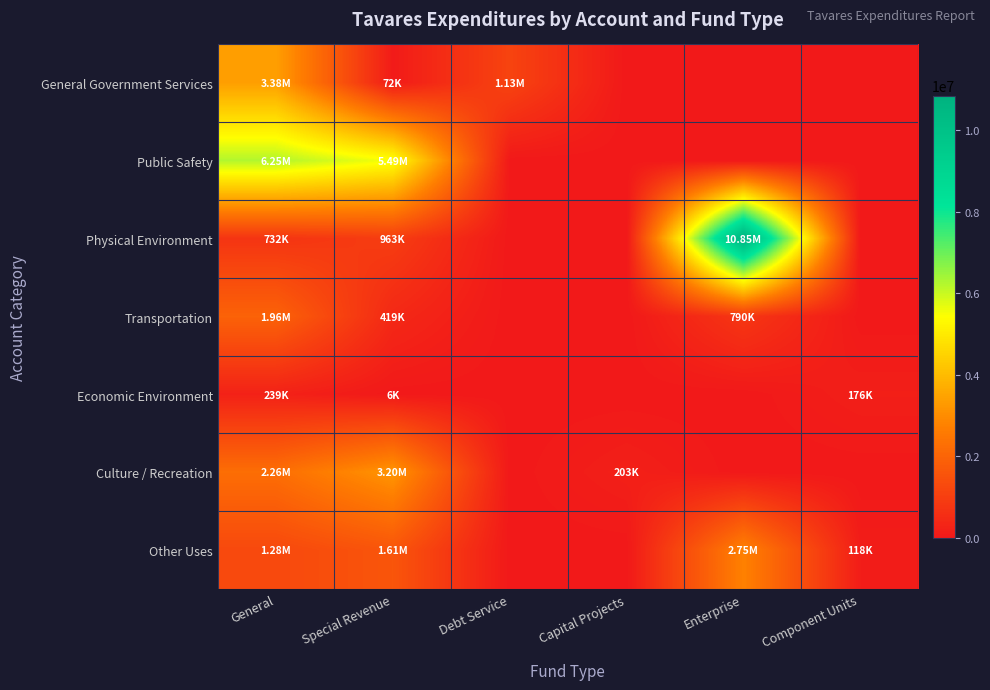

Which has a higher value, Capital Projects or Special Revenue?

Special Revenue